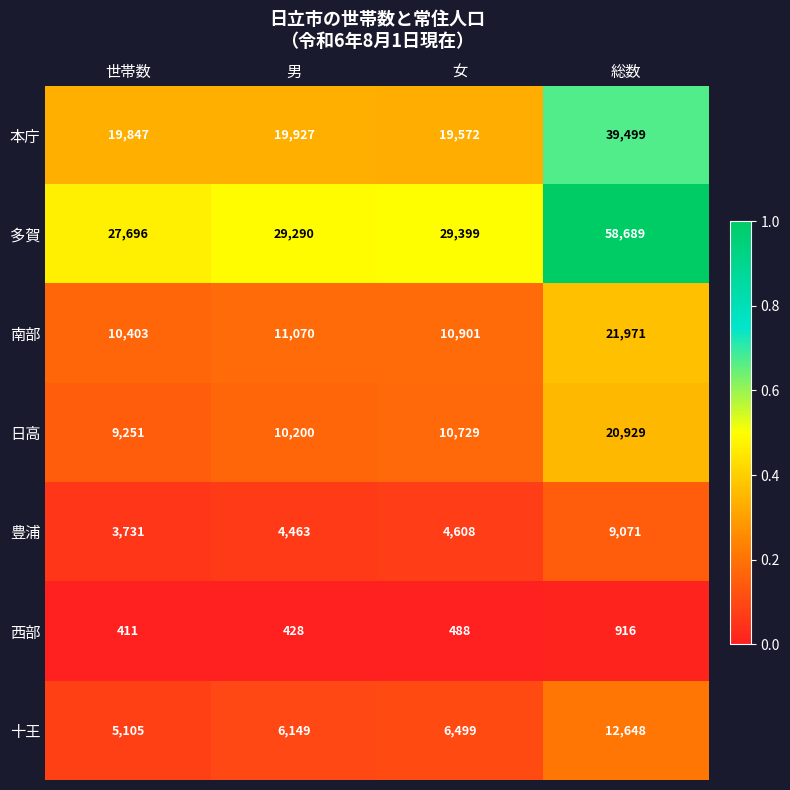

Reading right to left, what are all the values shown in this chart?

本庁: 39499	19572	19927	19847
多賀: 58689	29399	29290	27696
南部: 21971	10901	11070	10403
日高: 20929	10729	10200	9251
豊浦: 9071	4608	4463	3731
西部: 916	488	428	411
十王: 12648	6499	6149	5105